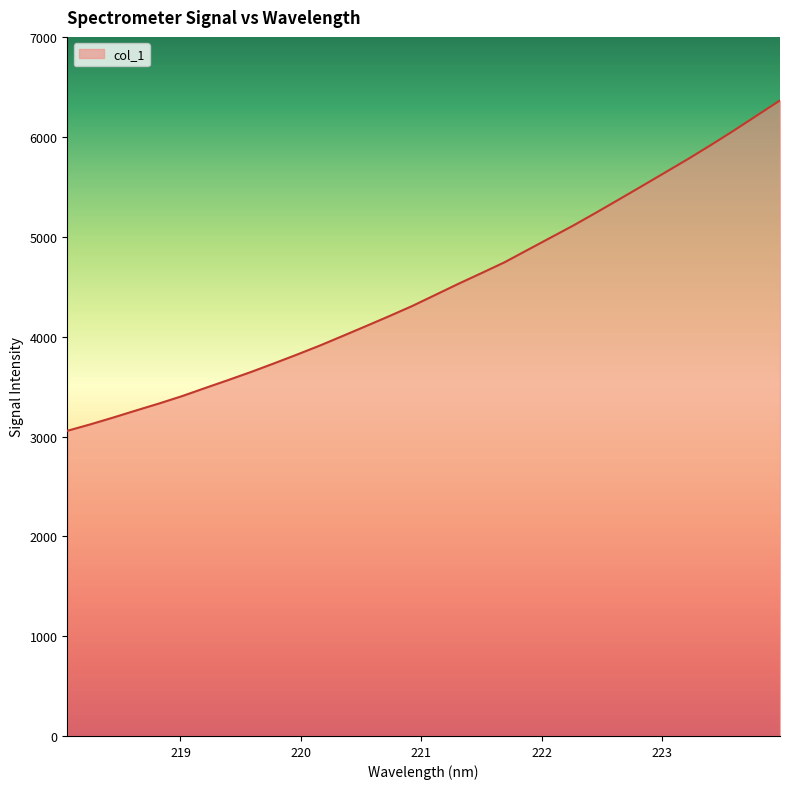

What is the greatest value displayed?

6369.0